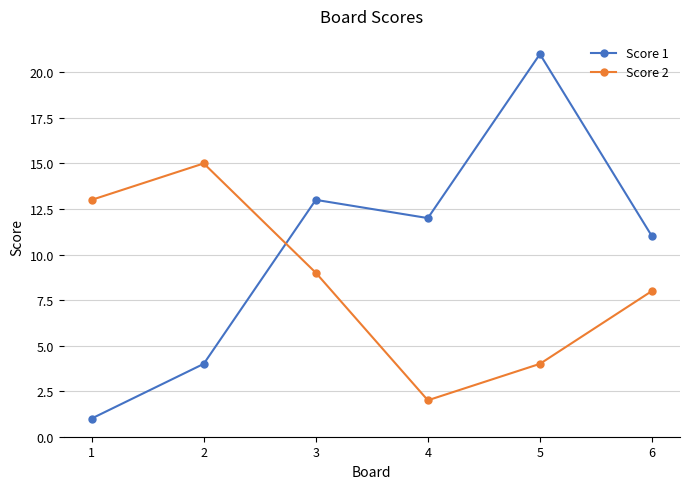

How many intersections are there between Score 2 and Score 1?

1